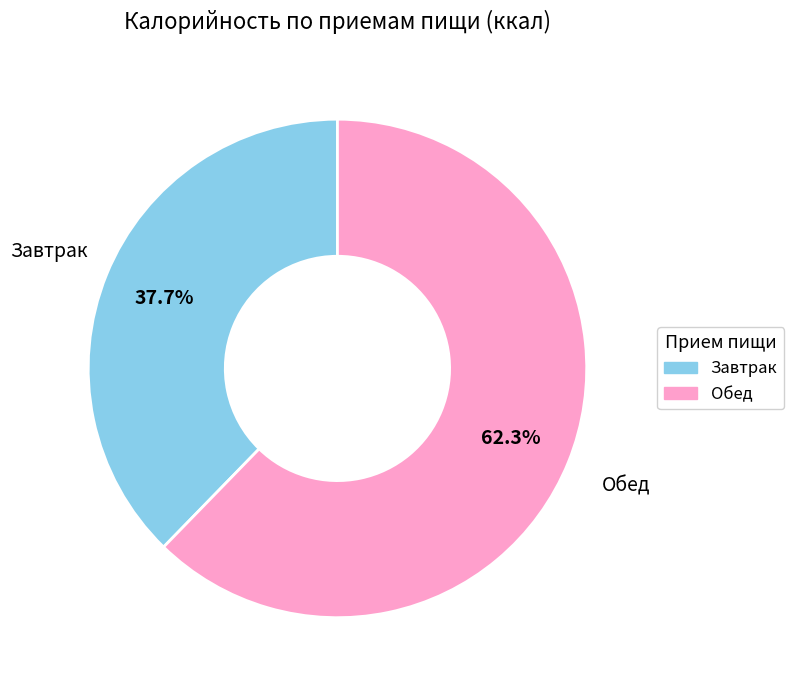

Does any single category account for the majority?

Yes